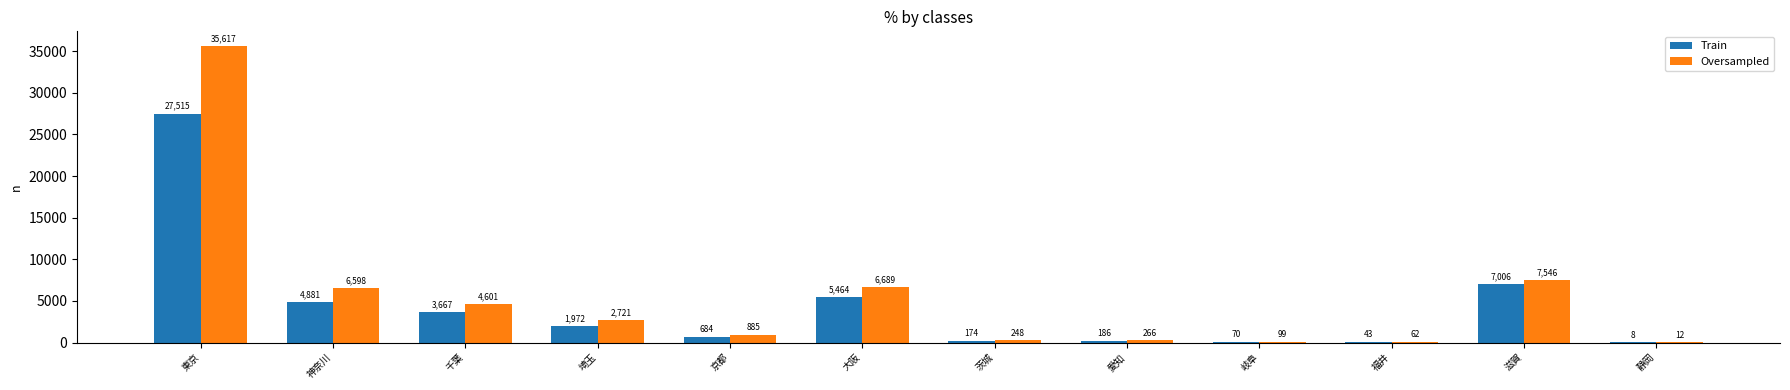

At which label does Oversampled reach its peak?

東京